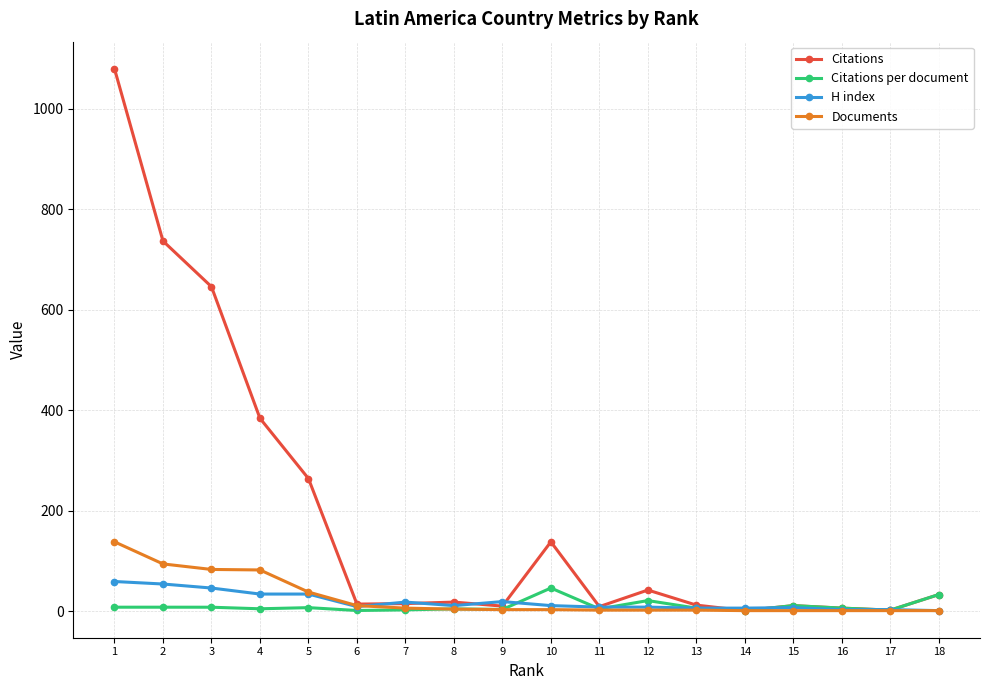

What is the maximum value shown in the chart?

1080.0